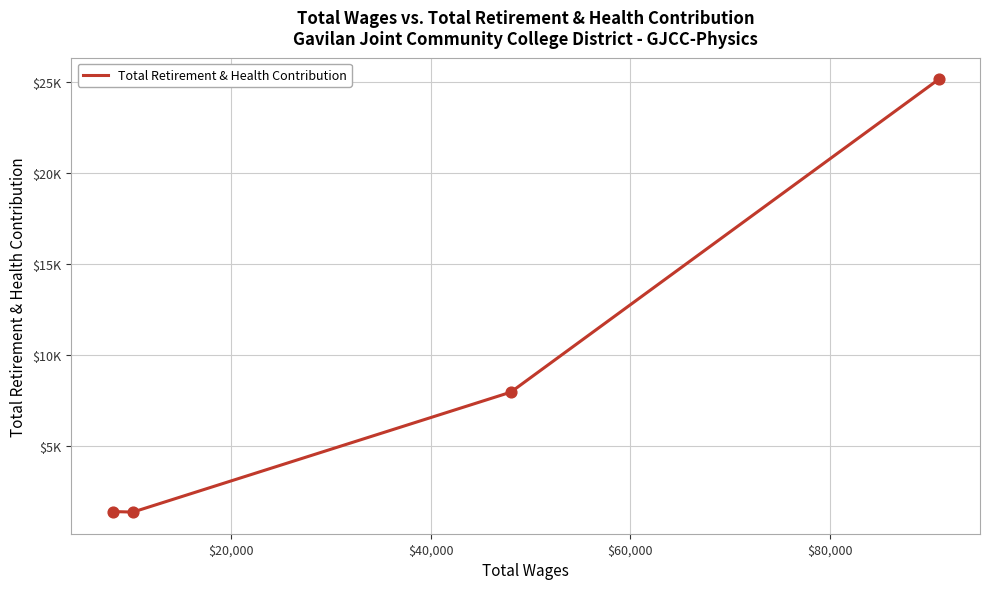

Does the chart have visible grid lines?

Yes